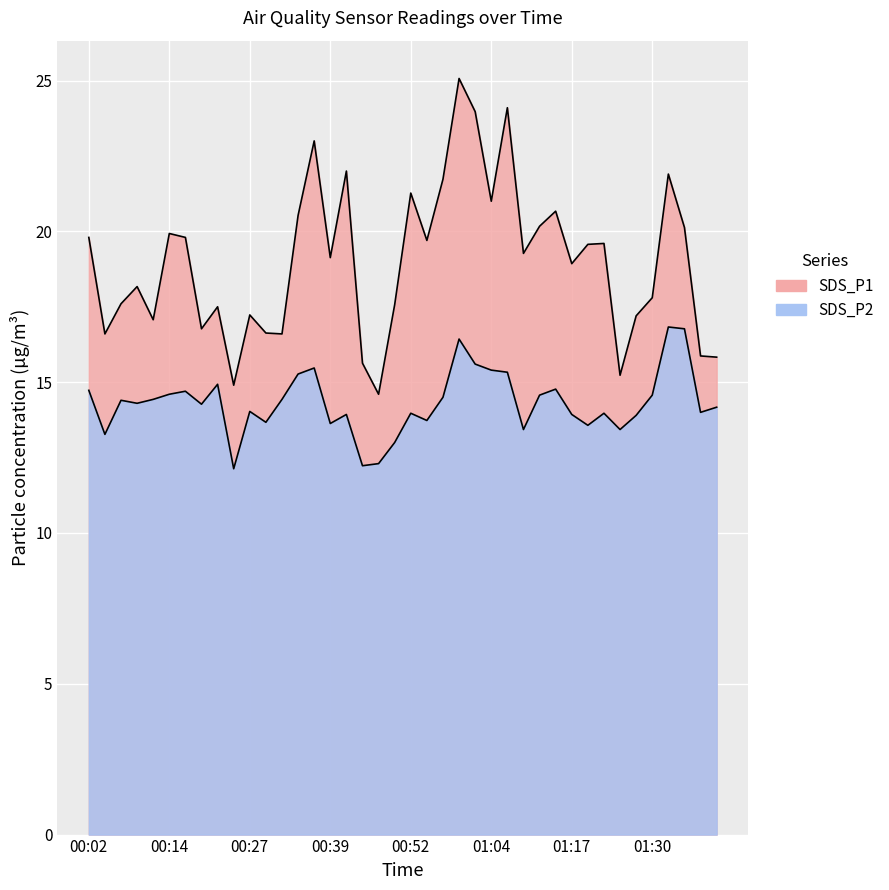

Which series has the largest total across all categories?

SDS_P1